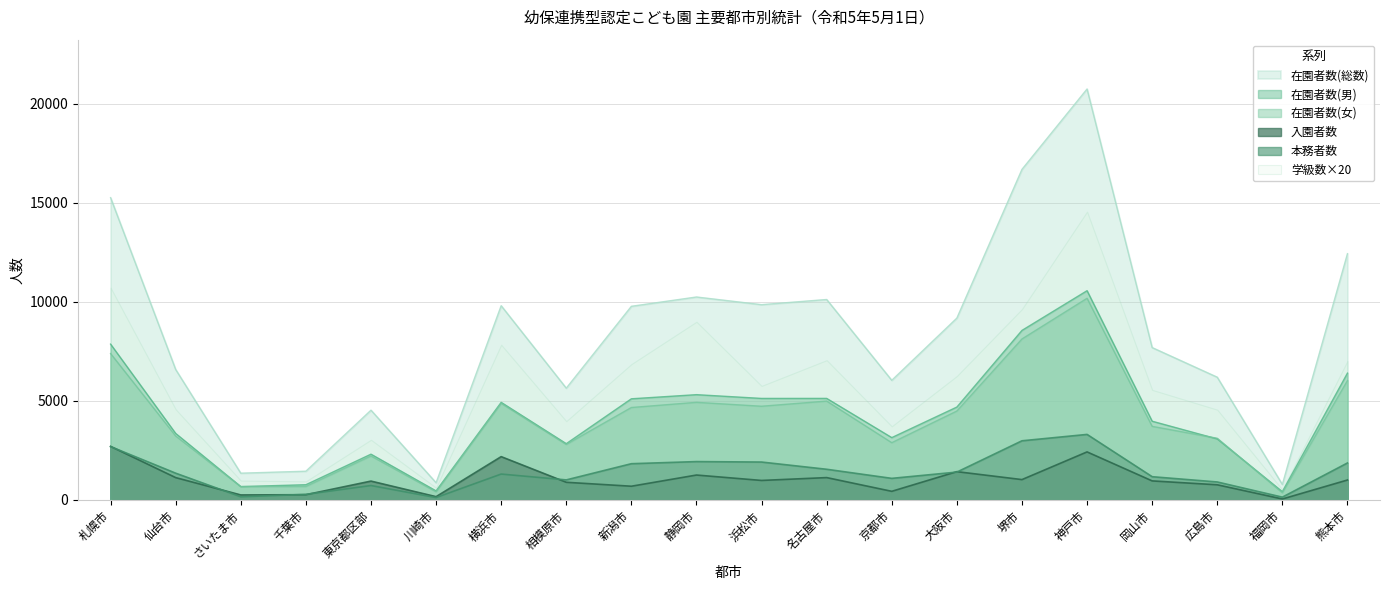

Which series has the widest spread of values?

在園者数(総数)